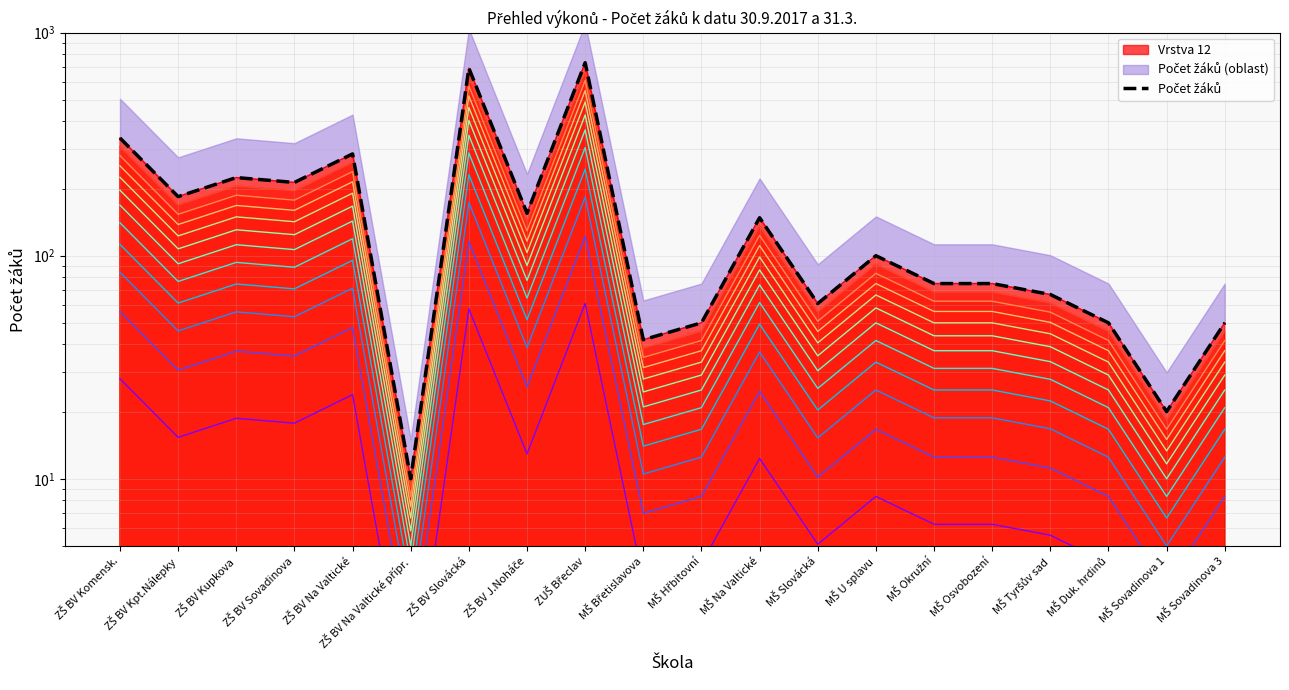

The value at MŠ Hřbitovní is 11. True or false?

False